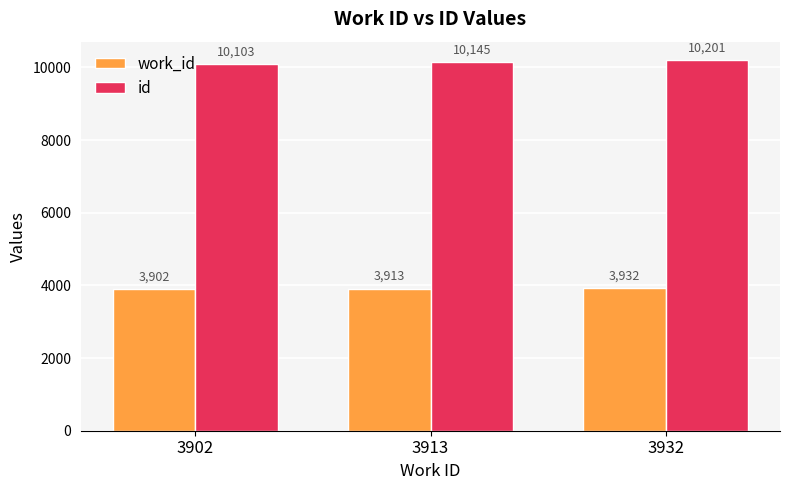

How many data points in id are less than 10145?

1